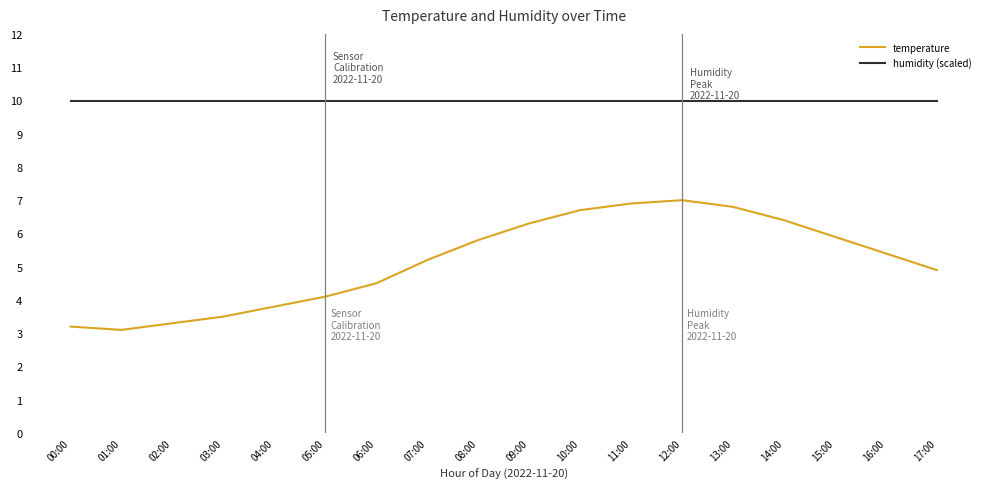

Which series has the widest spread of values?

temperature